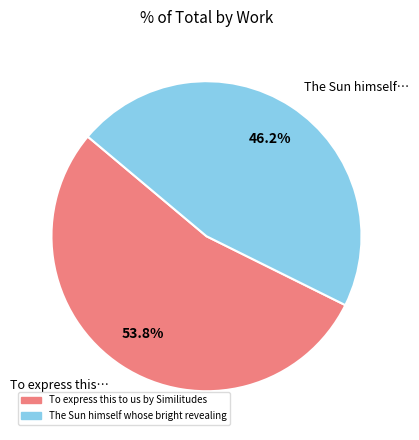

How many segments does this pie chart have?

2